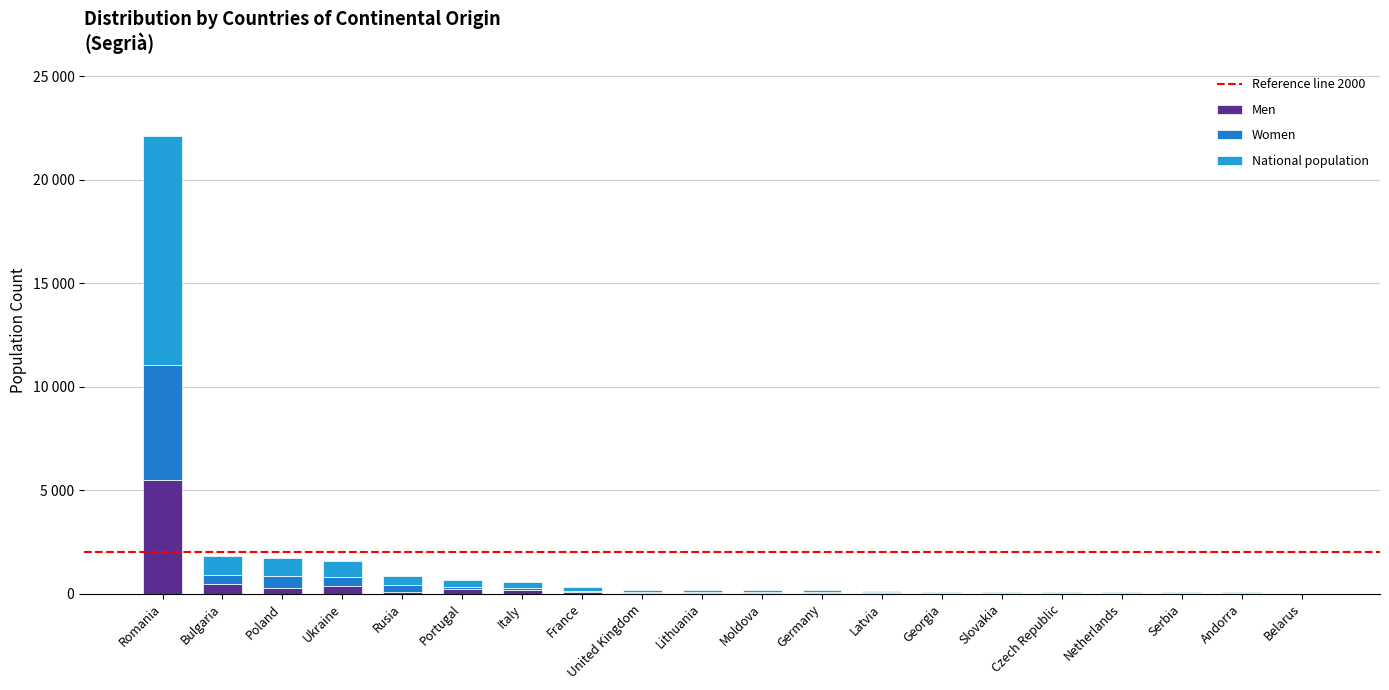

Between France and Latvia, which series saw the biggest shift?

National population